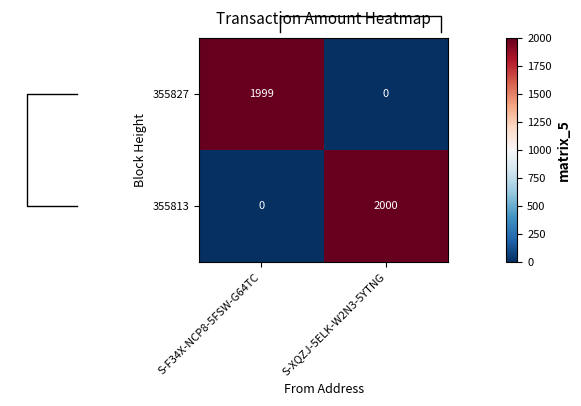

Reading right to left, list all the values displayed in this chart.

355827: S-XQZJ-5ELK-W2N3-5YTNG=0	S-F34X-NCP8-5FSW-G64TC=1999
355813: S-XQZJ-5ELK-W2N3-5YTNG=2000	S-F34X-NCP8-5FSW-G64TC=0